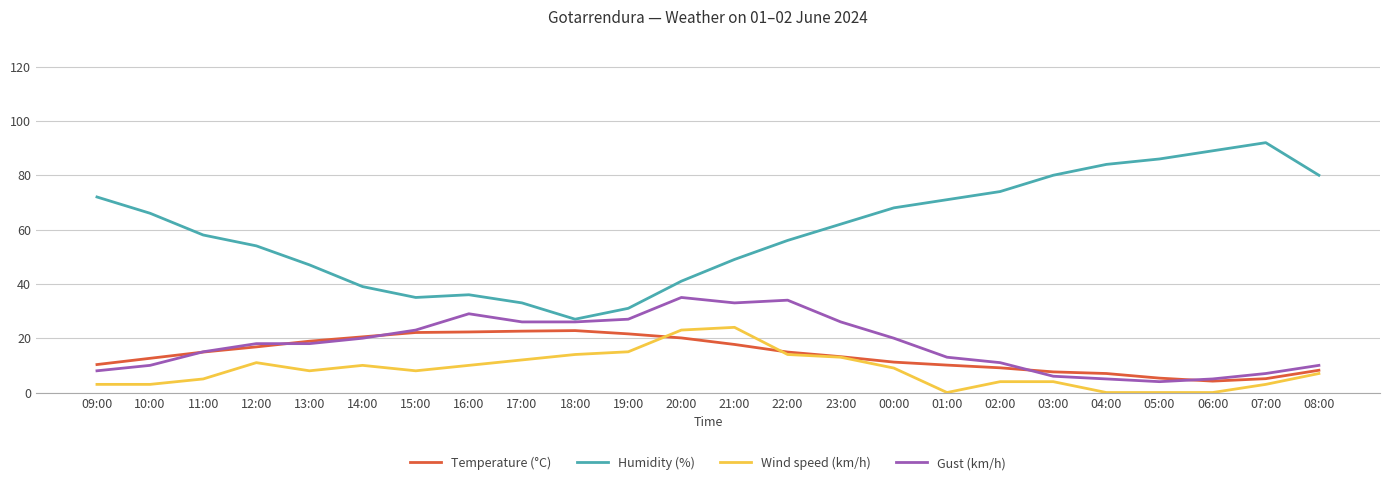

At which category is the sum across all series the highest?

21:00